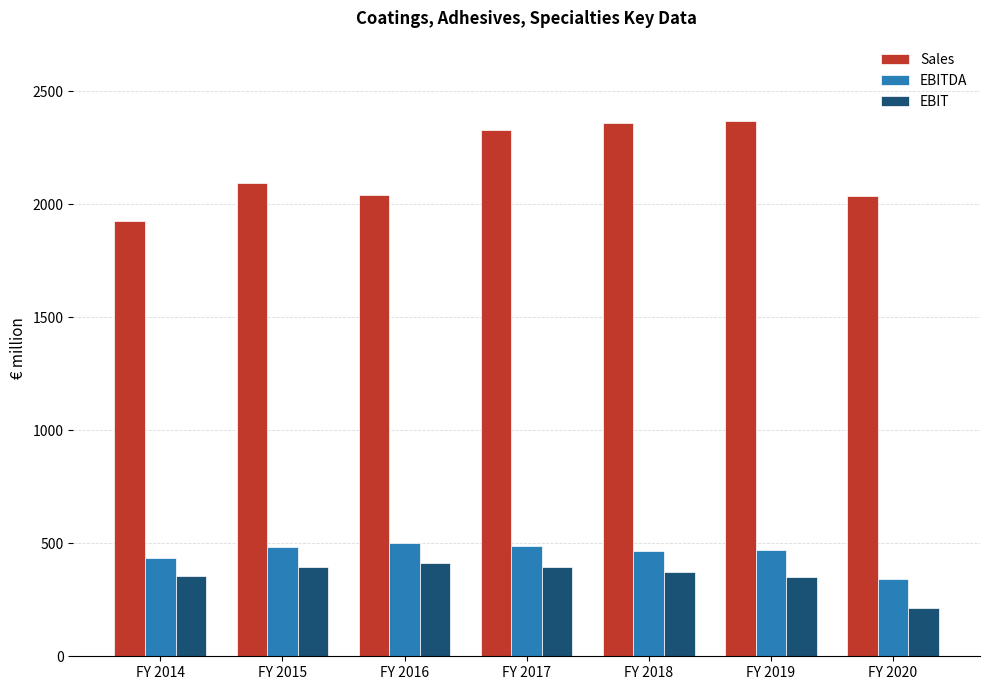

What is the difference between the second highest and second lowest values in the Sales series?

322